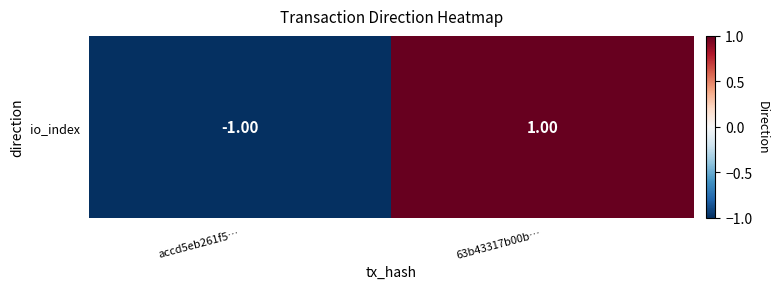

Rank the categories by value from lowest to highest.

accd5eb261f5…, 63b43317b00b…